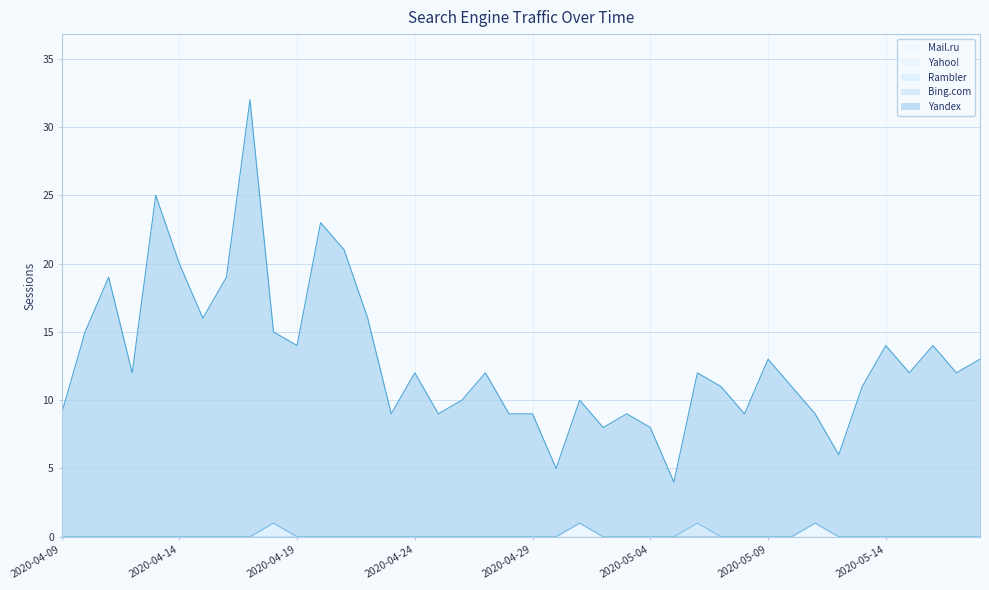

True or false: Yandex has more than 1 points higher than both neighbors.

True